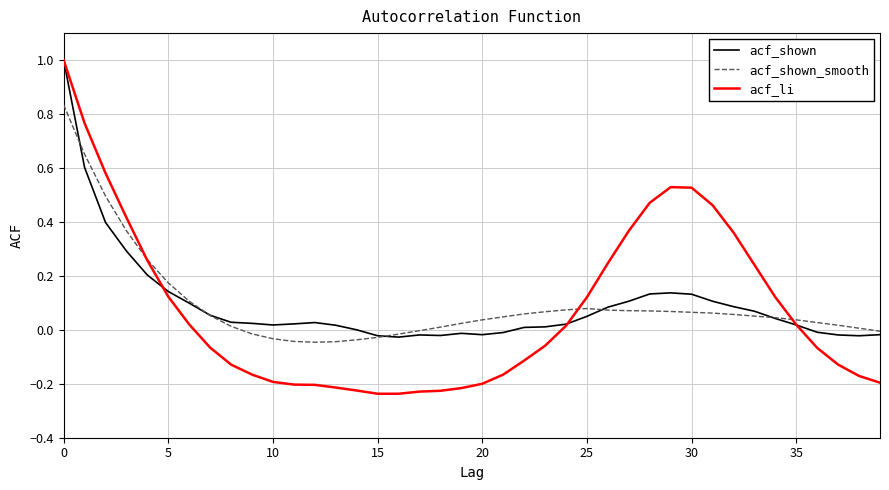

What is the highest value of the acf_li series?

1.0